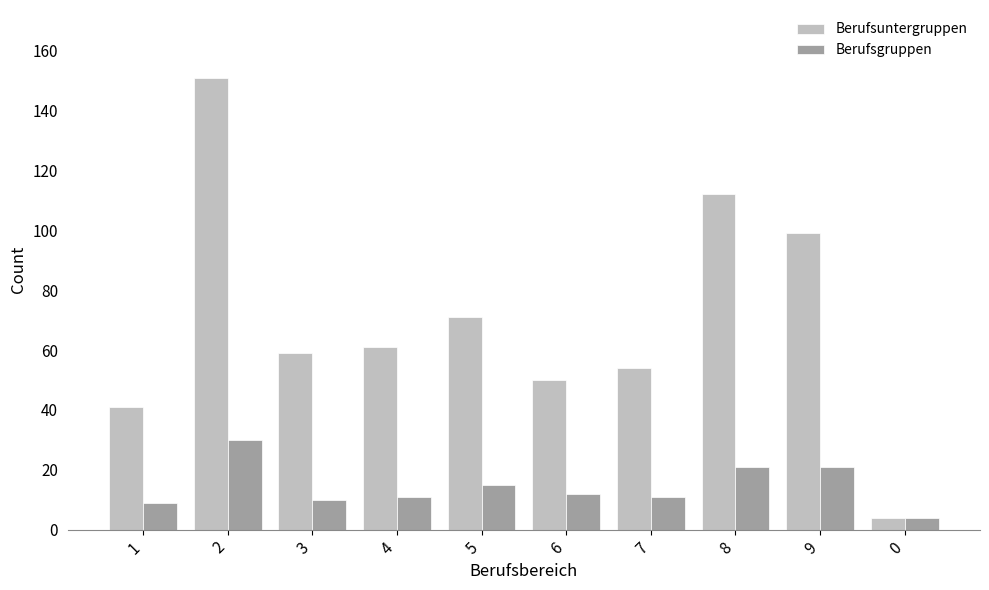

How many data points does each series have?

10